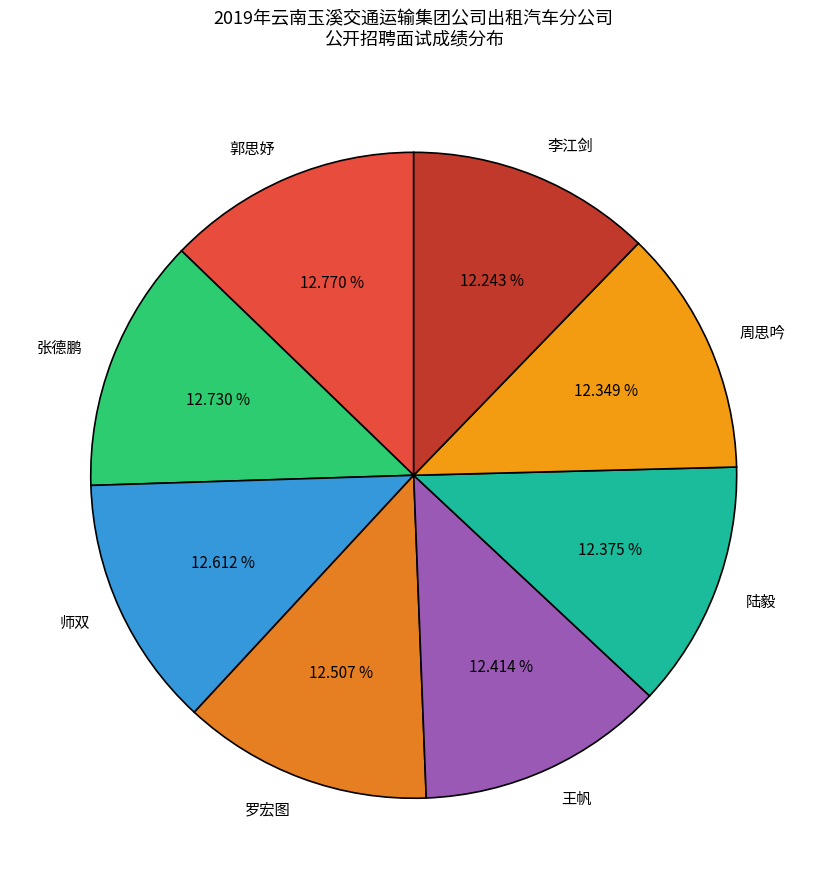

Combined, do 罗宏图 and 陆毅 account for over 50%?

No